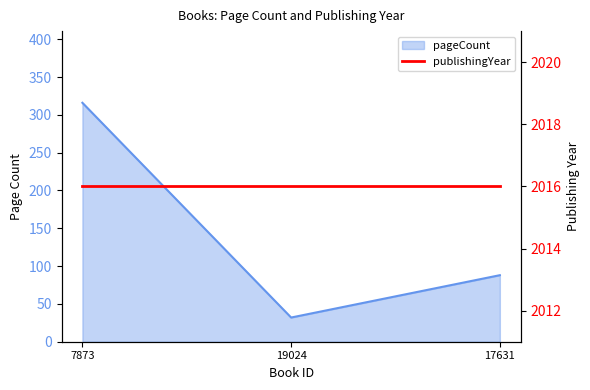

How many values are below 88?

1